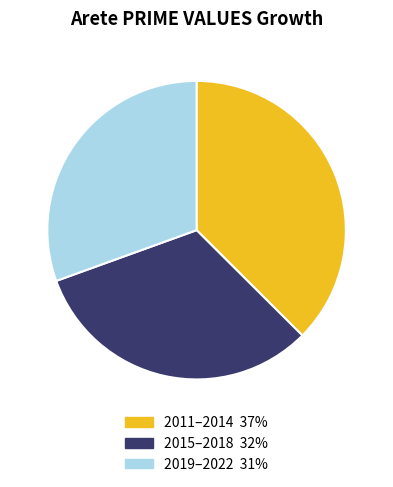

Is there a majority slice in this chart?

No